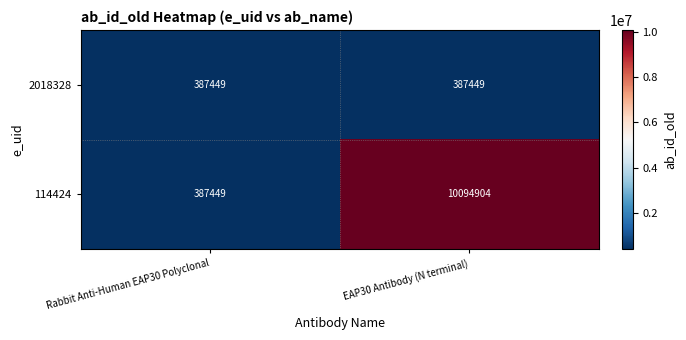

How many categories are shown in the chart?

2